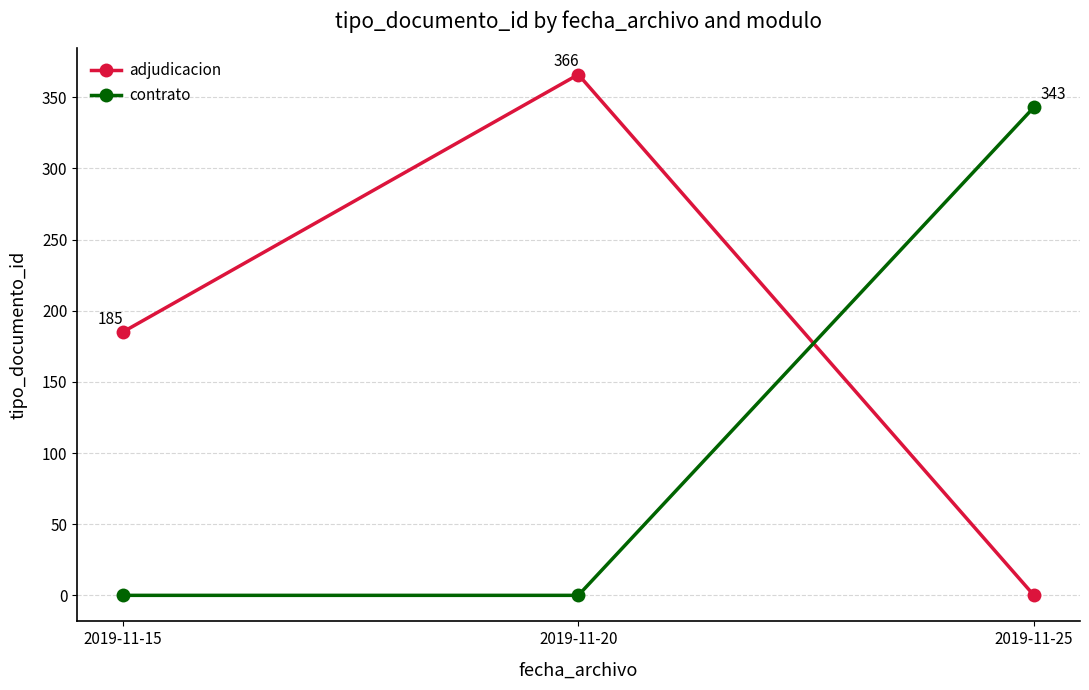

Is it true that contrato equals 343 at 2019-11-25?

True